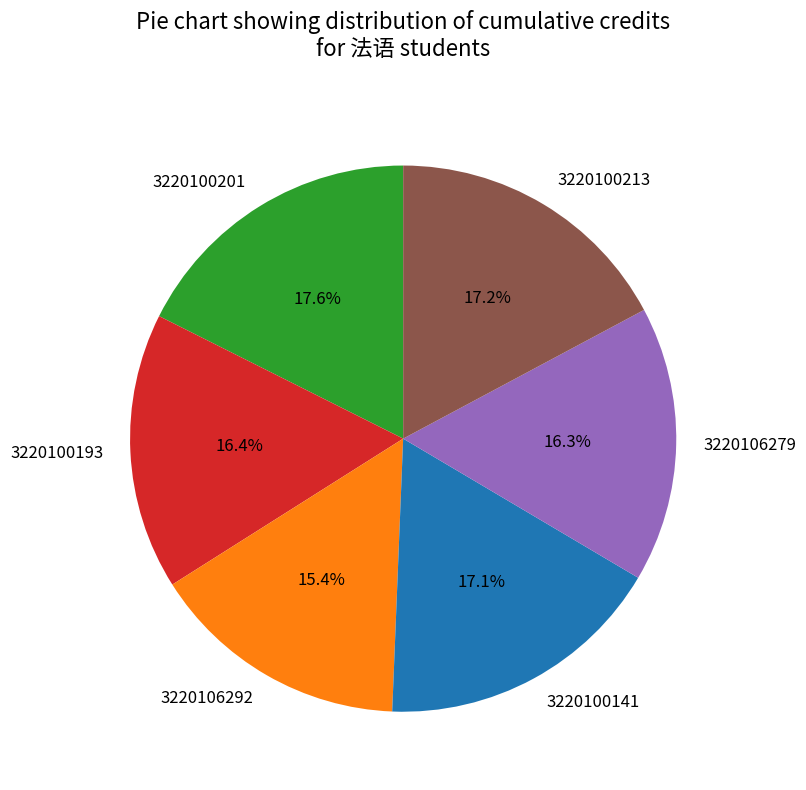

Does 3220106292 account for over 50% of the chart?

No